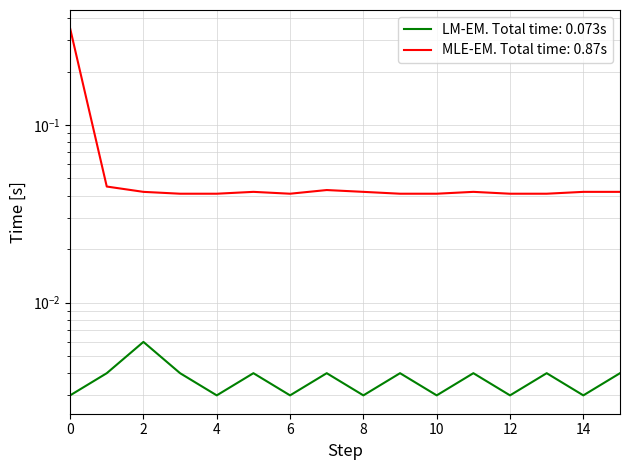

True or false: LM-EM. Total time: 0.073s has a value of 0.0 at 0.

True